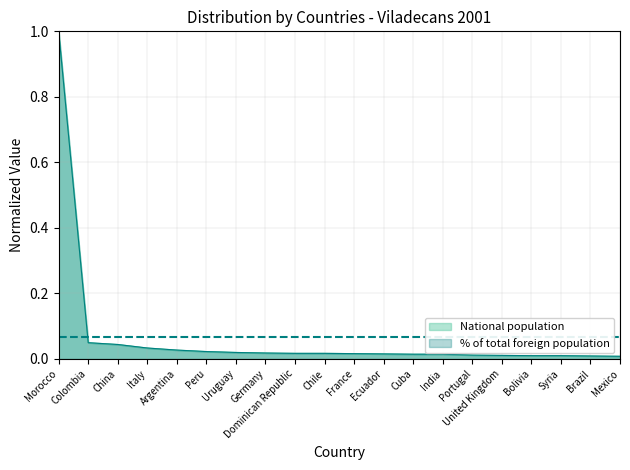

What is the maximum value for % of total foreign population?

1.0